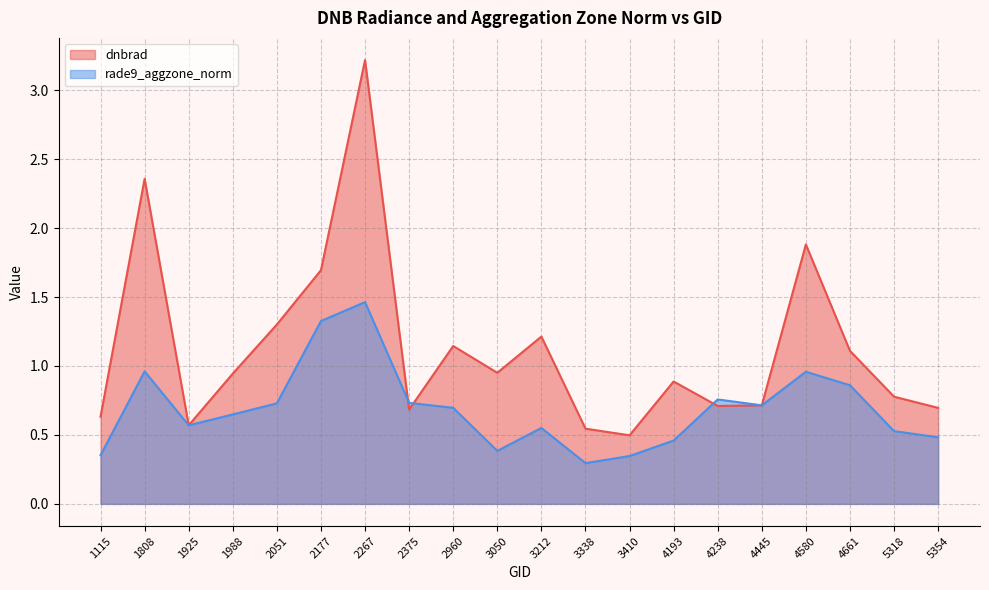

At which category does rade9_aggzone_norm reach its first local peak?

1808